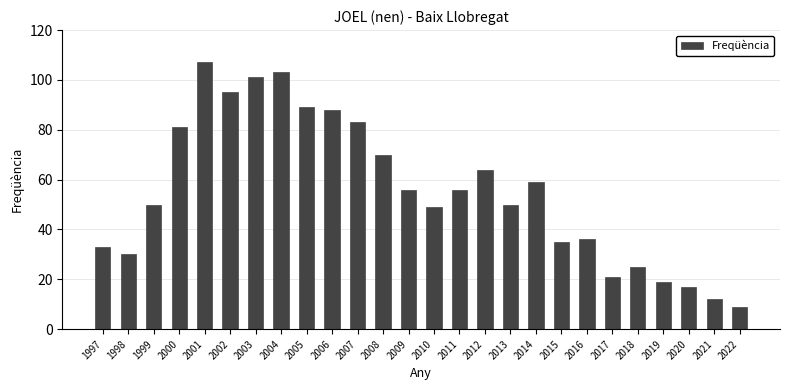

What is the approximate value at 2007?

83